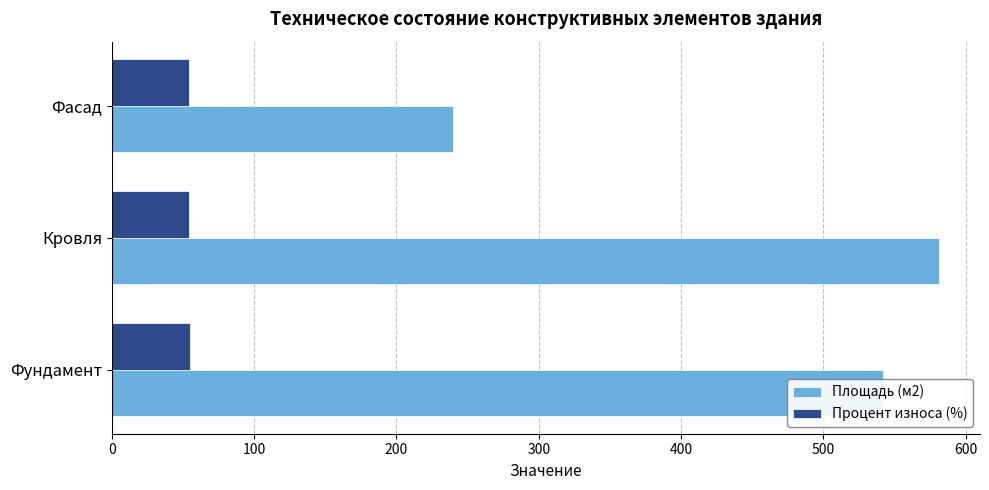

What is the sum of the Площадь (м2) values at Фундамент and Кровля?

1123